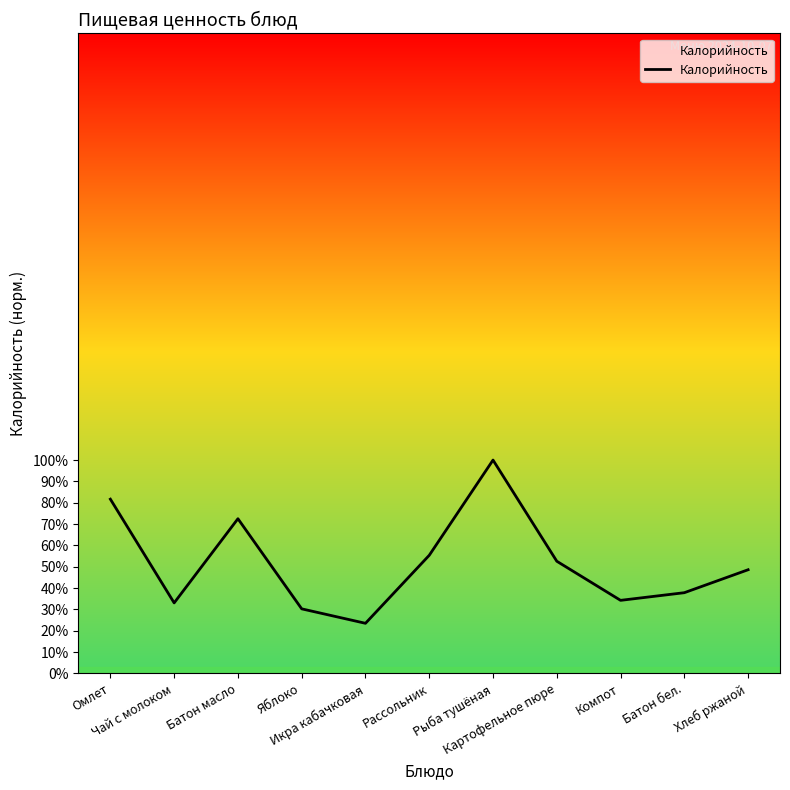

What is the sum of all values?

569.7